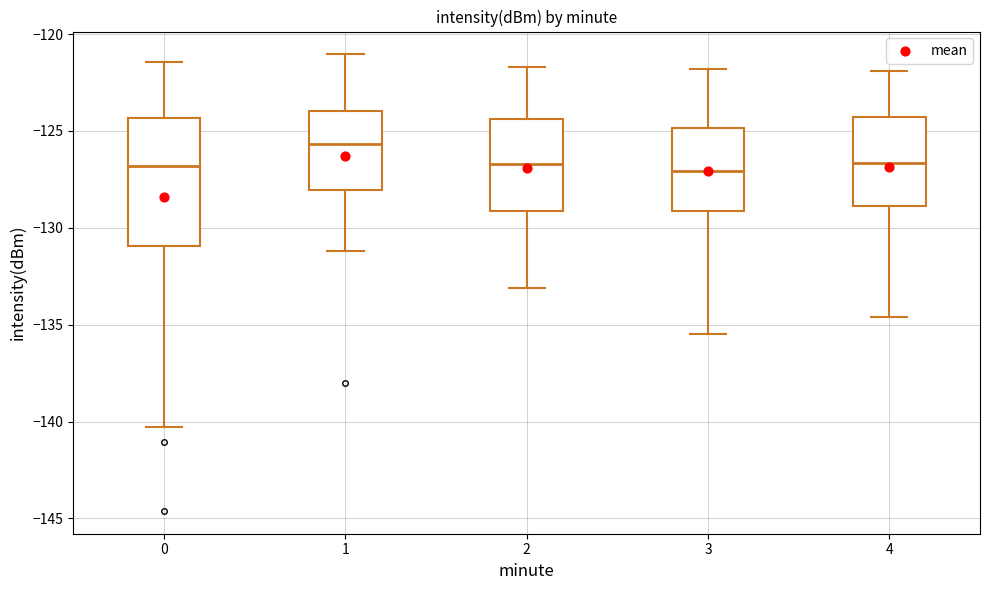

Where is the upper edge of the box at x = 3 on the y-axis? The values are not printed on the chart, so give them approximately, as read against the axis.

-125.0